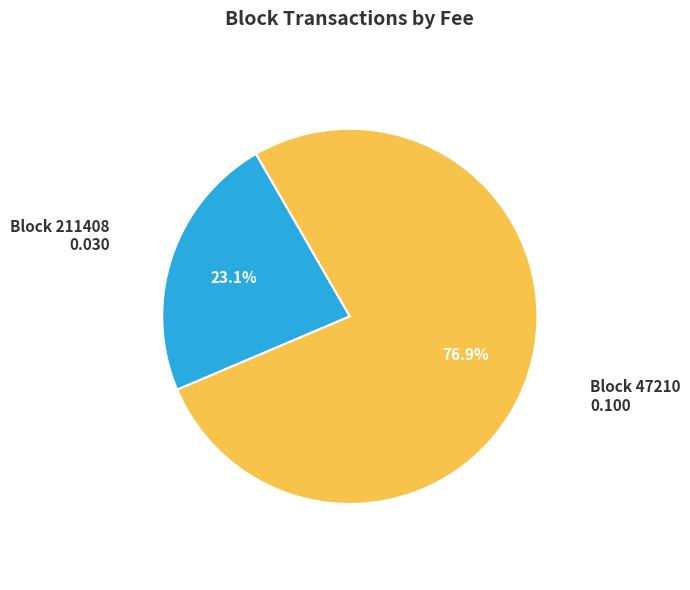

Rank the categories by value from lowest to highest.

Block 211408, Block 47210